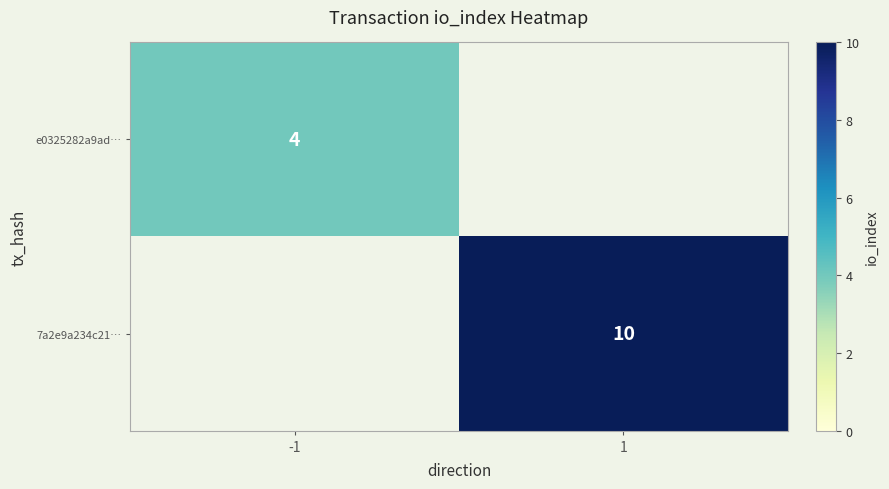

Which category has the highest value in the e0325282a9ad… series?

-1